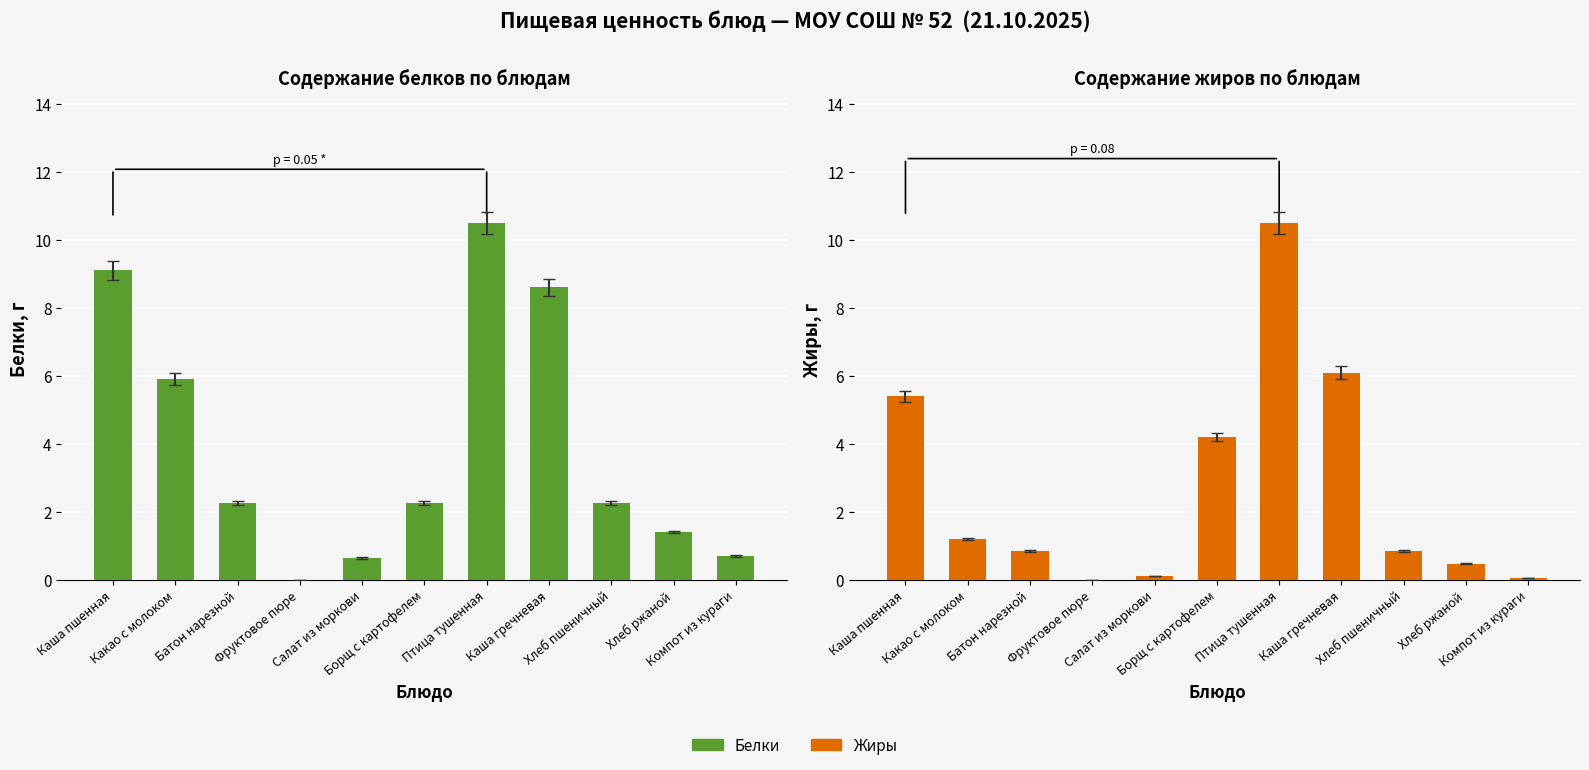

What is the difference between the maximum and second lowest values in the Белки series?

9.9